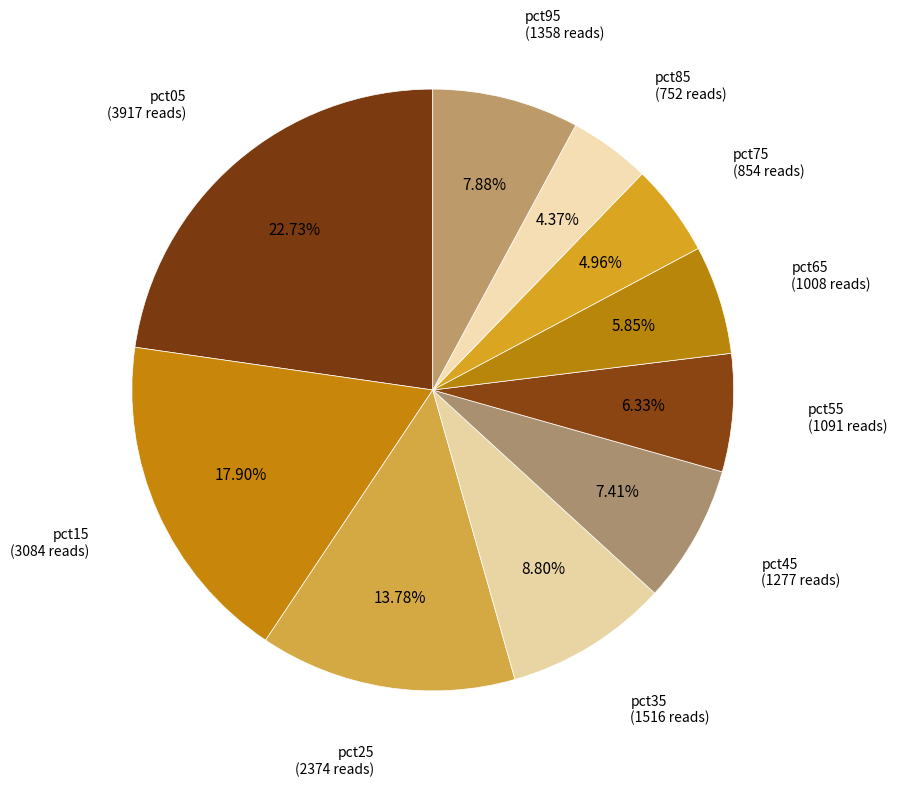

Between pct05 and pct35, which is larger?

pct05